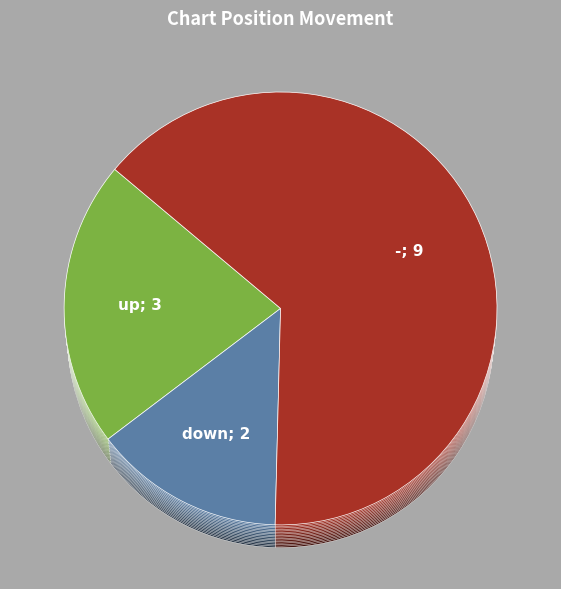

Which has a higher value, - or down?

-